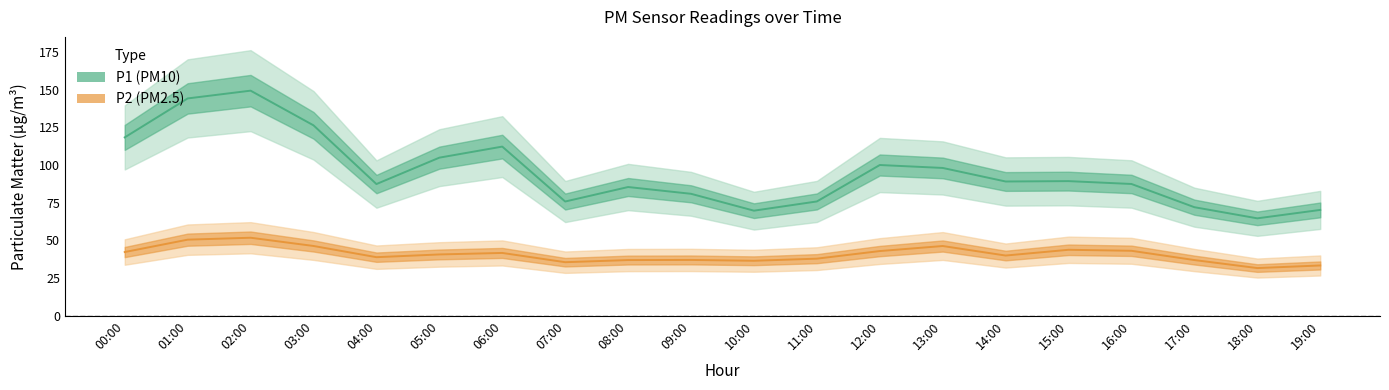

At which label does P2 first exceed 40?

00:00